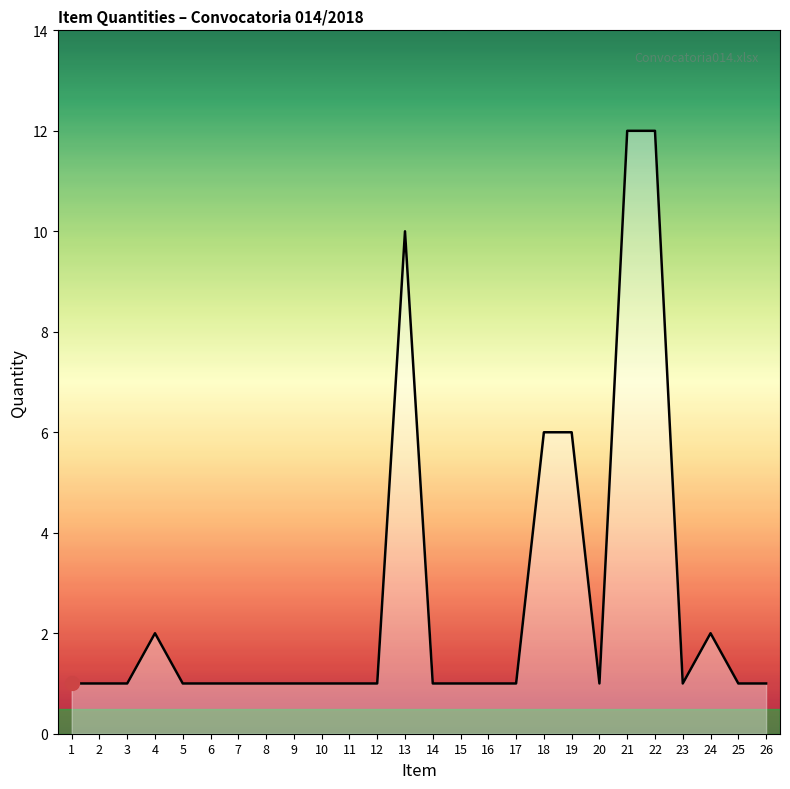

Reading left to right, list all the values displayed in this chart.

1=1	2=1	3=1	4=2	5=1	6=1	7=1	8=1	9=1	10=1	11=1	12=1	13=10	14=1	15=1	16=1	17=1	18=6	19=6	20=1	21=12	22=12	23=1	24=2	25=1	26=1